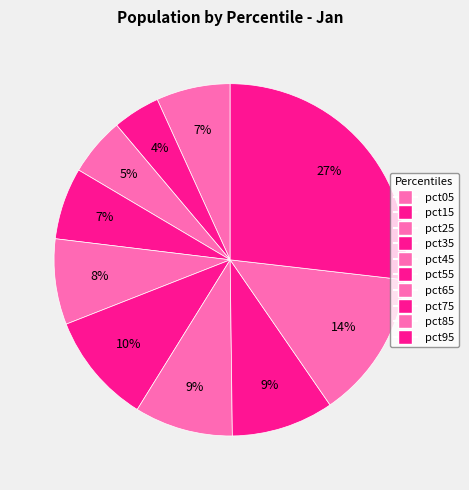

Combined, do pct15 and pct05 account for over 50%?

No